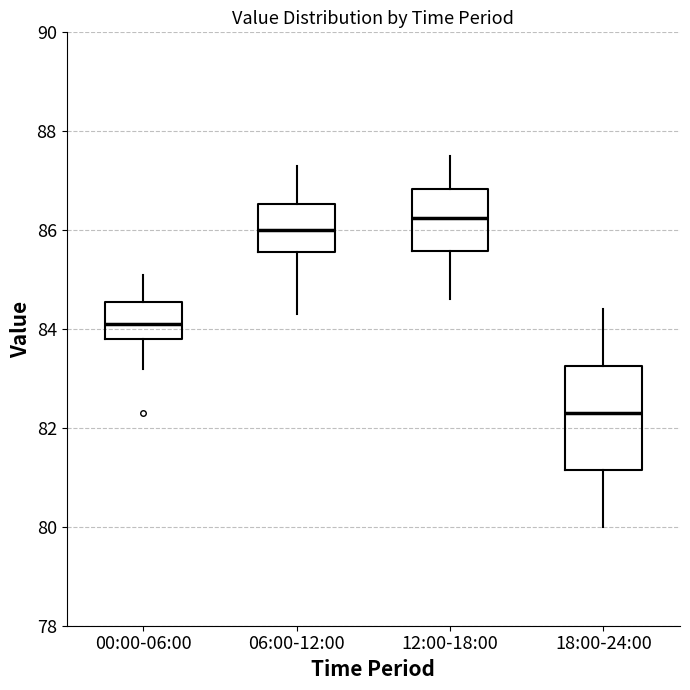

Reading left to right, read every box against the y-axis: the position of its median line, the range the box covers, and the ends of its whiskers. The values are not printed on the chart, so give them approximately, as read against the axis.

00:00-06:00: median 84.2, box 83.8 to 84.6, whiskers 83.2 to 85.2
06:00-12:00: median 86.0, box 85.6 to 86.6, whiskers 84.4 to 87.4
12:00-18:00: median 86.2, box 85.6 to 86.8, whiskers 84.6 to 87.6
18:00-24:00: median 82.4, box 81.2 to 83.2, whiskers 80.0 to 84.4